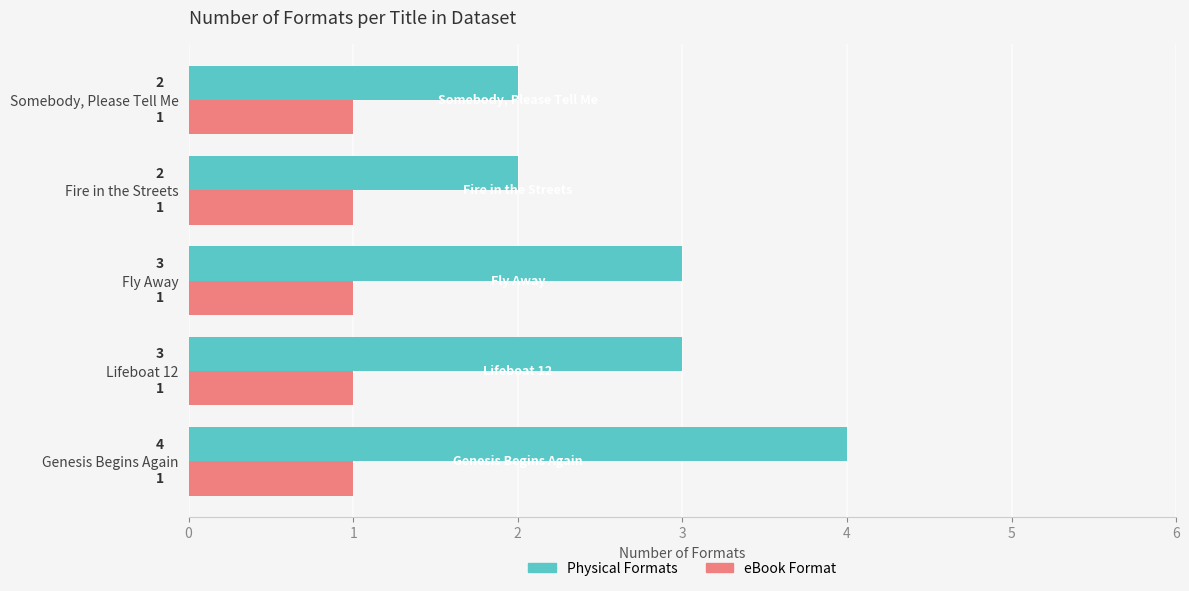

Which series has the widest spread of values?

Physical Formats